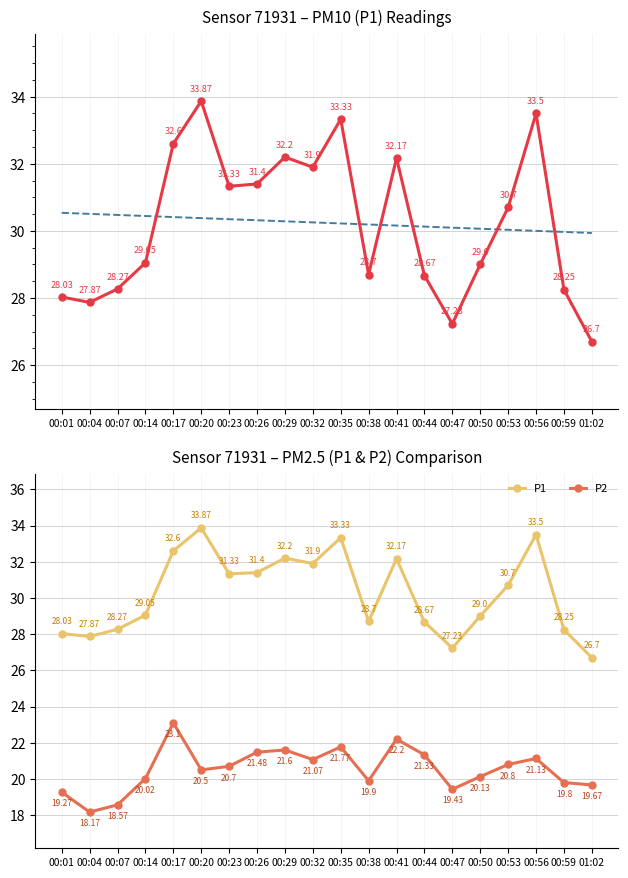

Reading right to left, list all the values displayed in this chart.

P1: 26.7	28.2	33.5	30.7	29.0	27.2	28.7	32.2	28.7	33.3	31.9	32.2	31.4	31.3	33.9	32.6	29.1	28.3	27.9	28.0
Trend: 29.9	30.0	30.0	30.0	30.1	30.1	30.1	30.2	30.2	30.2	30.3	30.3	30.3	30.3	30.4	30.4	30.4	30.5	30.5	30.5
P2: 19.7	19.8	21.1	20.8	20.1	19.4	21.3	22.2	19.9	21.8	21.1	21.6	21.5	20.7	20.5	23.1	20.0	18.6	18.2	19.3